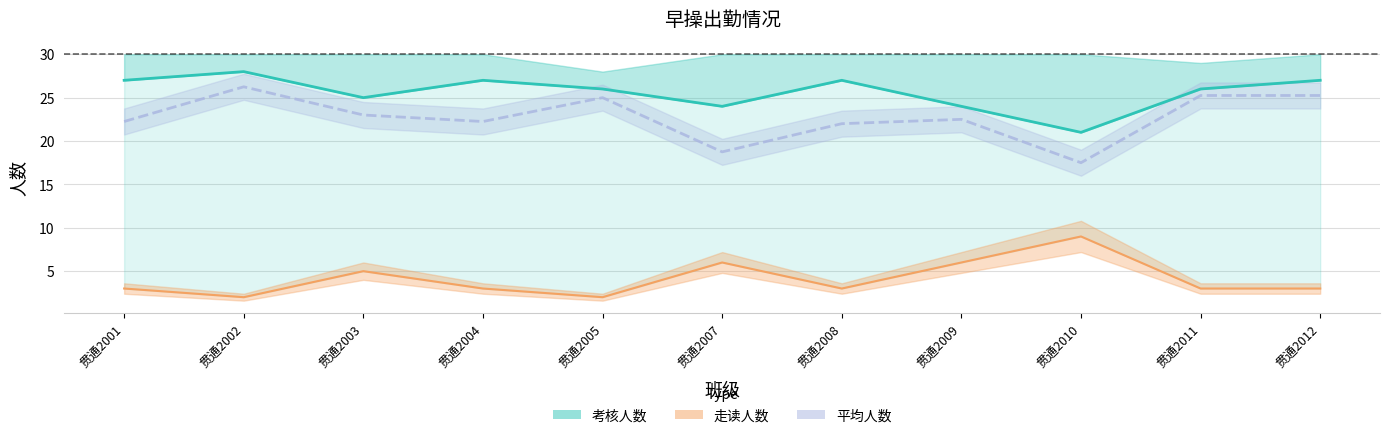

True or false: 平均人数 and 走读人数 intersect in this chart.

False